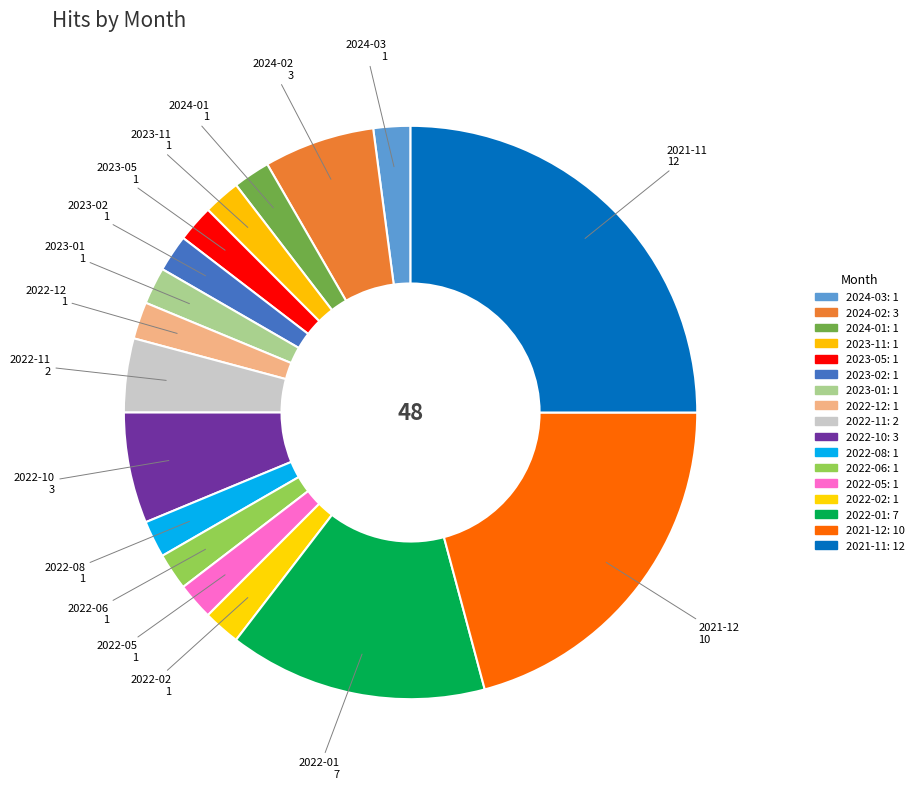

How many segments does this pie chart have?

17